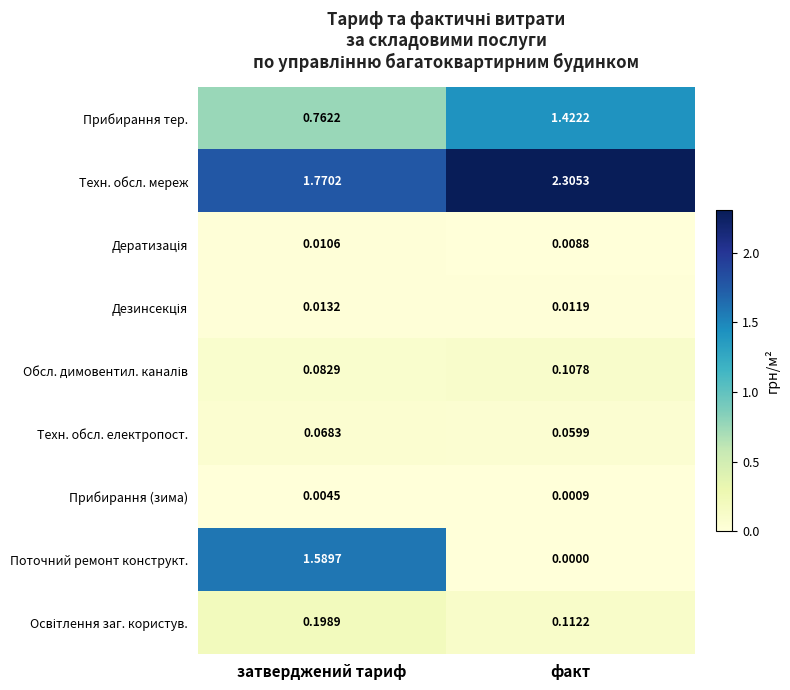

List the labels in order of Прибирання тер. value, largest first.

факт, затверджений тариф